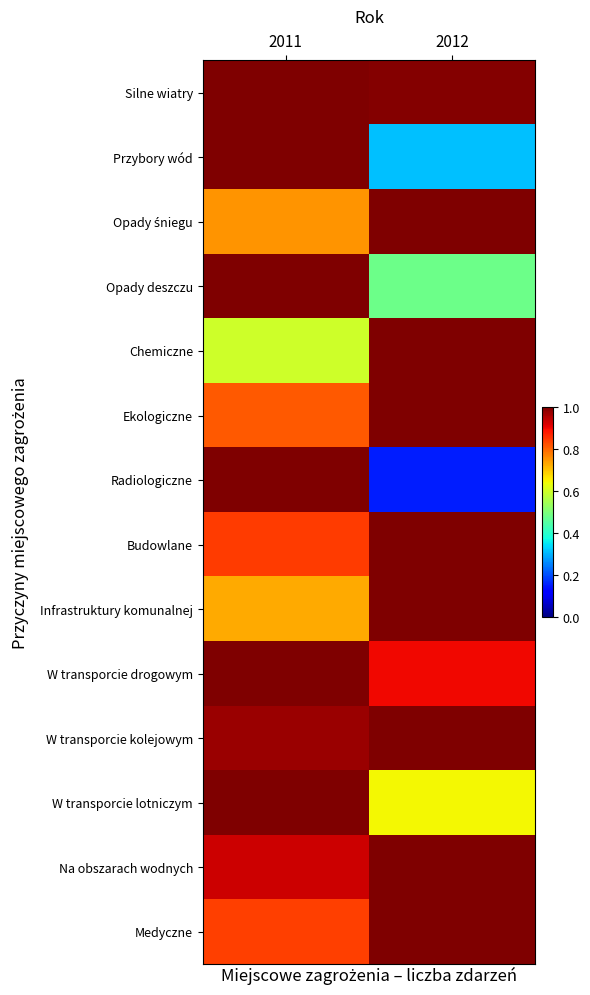

What is the minimum value shown in the chart?

0.2